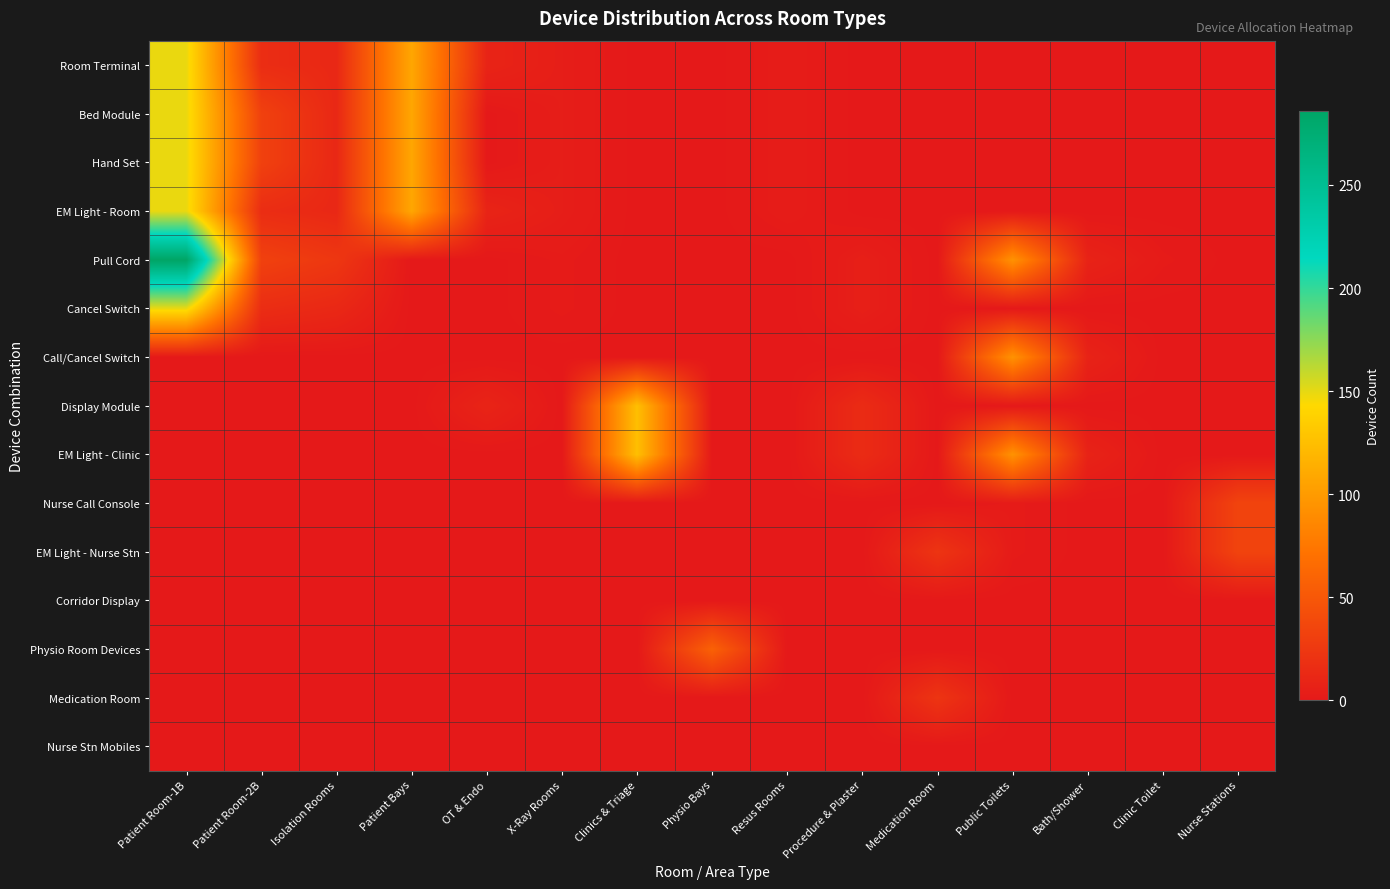

What is the difference between the highest and lowest values at Procedure & Plaster?

15